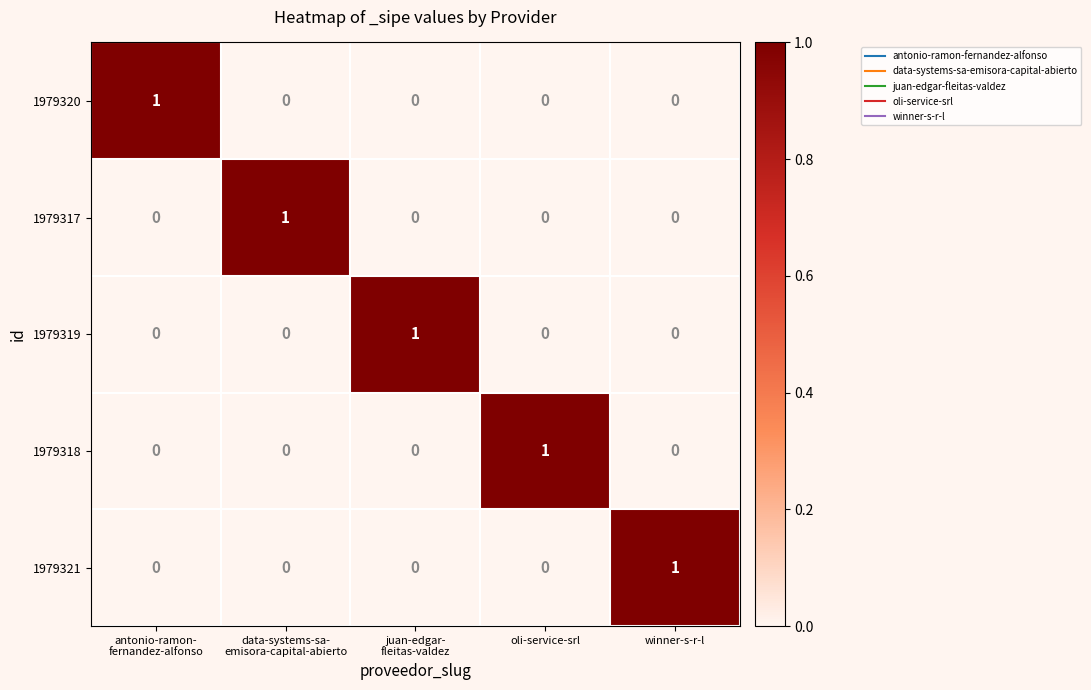

Count the 1979320 values in the range 0 to 1.

5